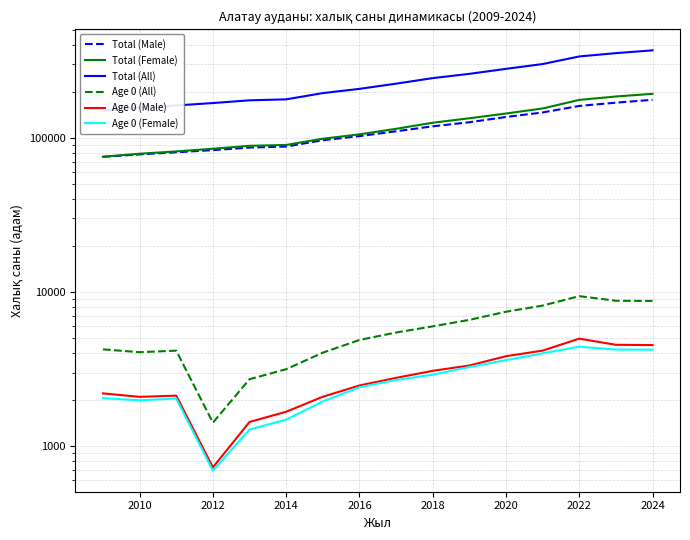

How many values in the Age 0 (Female) series exceed 2686?

7